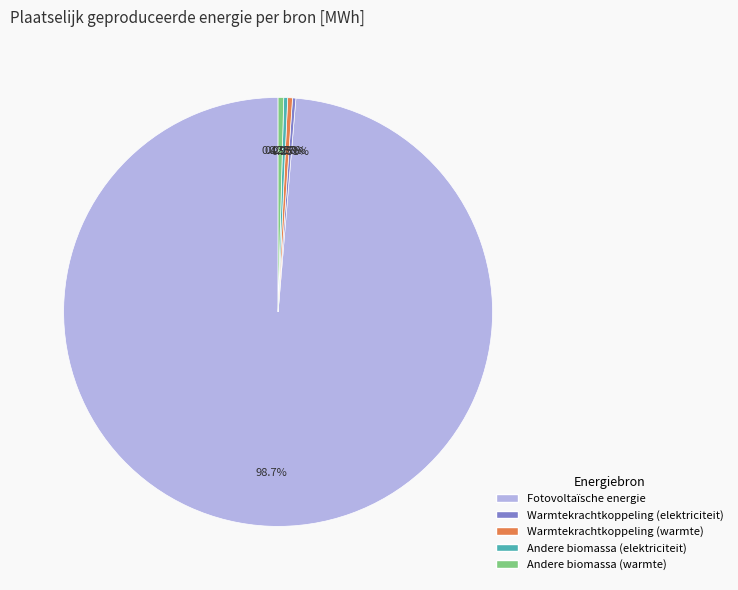

True or false: Andere biomassa (elektriciteit) accounts for 0% of the total.

True